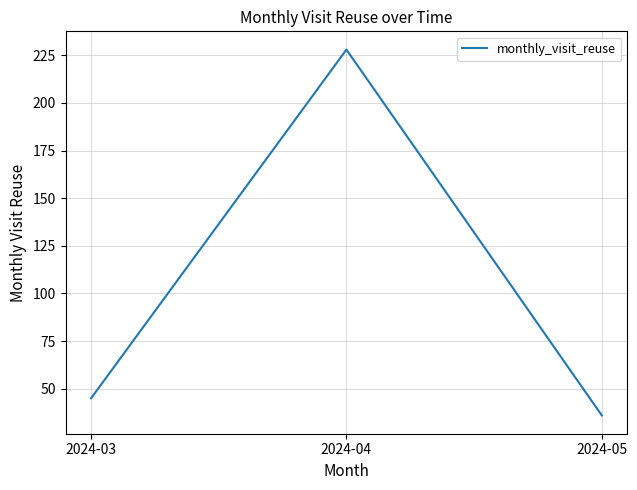

At which category does the chart reach its minimum across all series?

2024-05